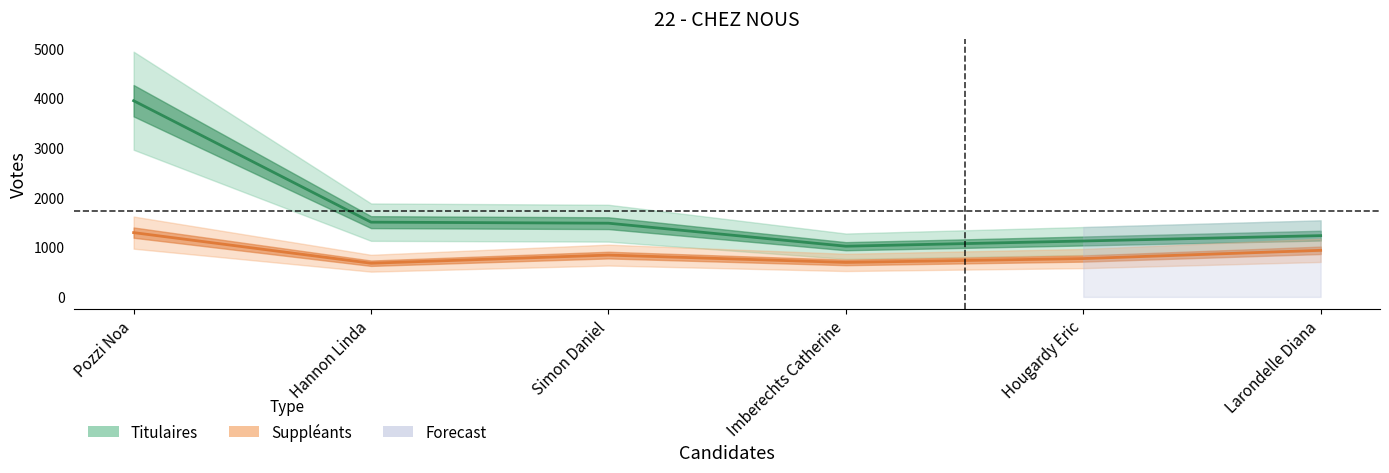

List the series in order of their peak value, lowest first.

Suppleants, Titulaires